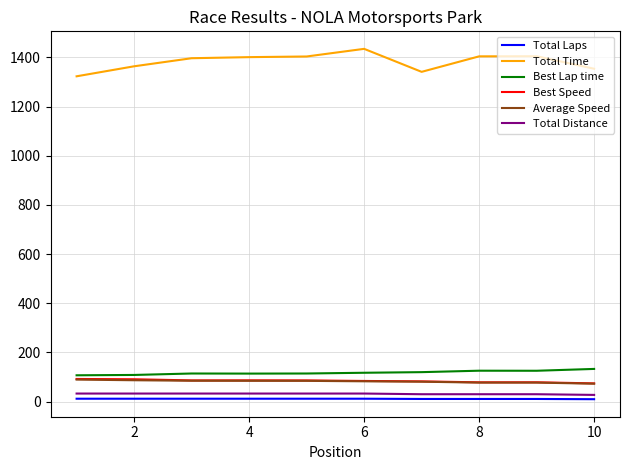

Which series has the largest range (max minus min)?

Total Time